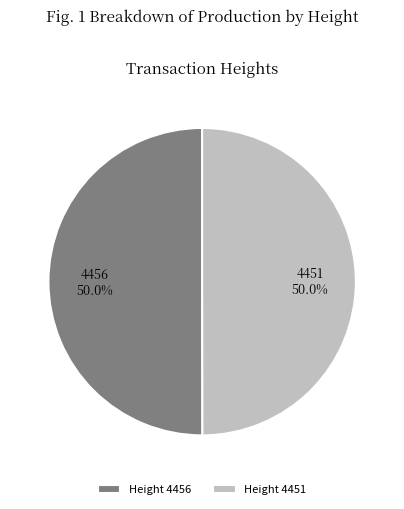

Combined, do Height 4456 and Height 4451 account for over 50%?

Yes